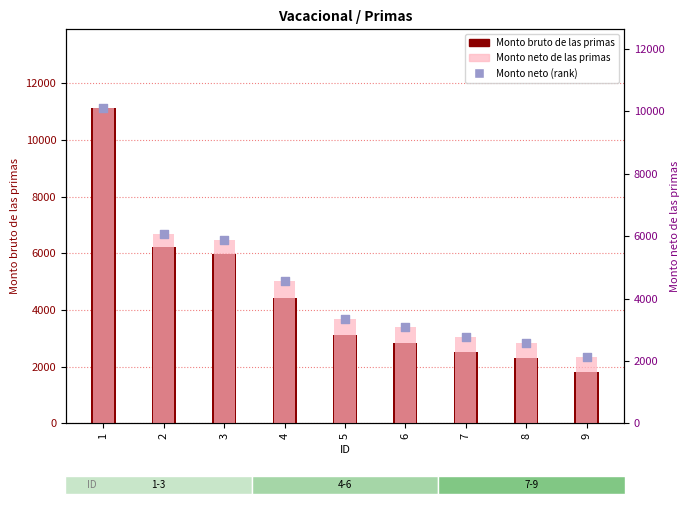

Which series reaches the maximum Y coordinate?

Monto bruto de las primas